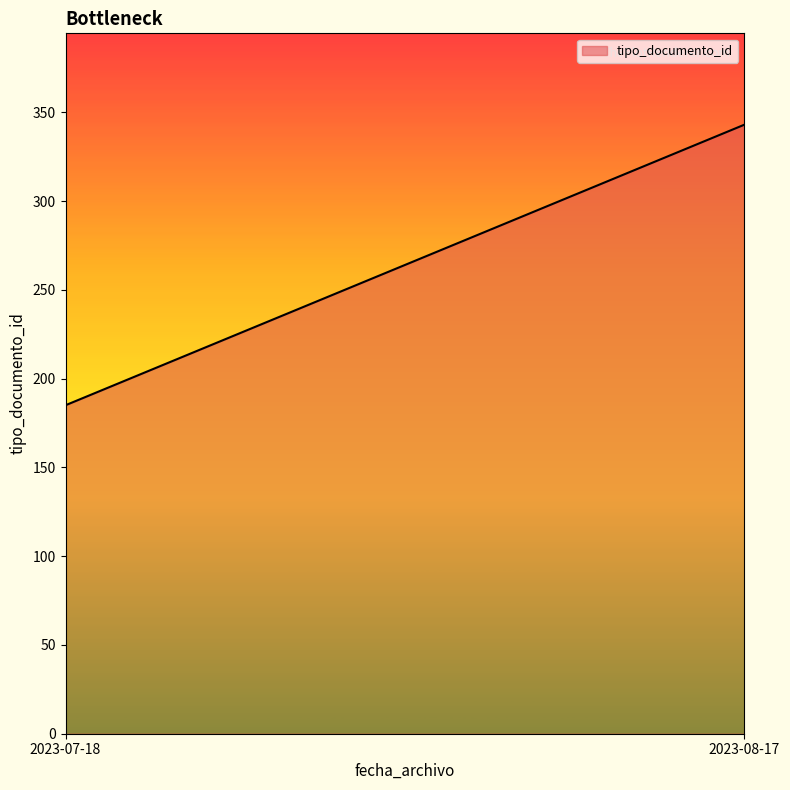

List the labels in order of value, smallest first.

2023-07-18, 2023-08-17